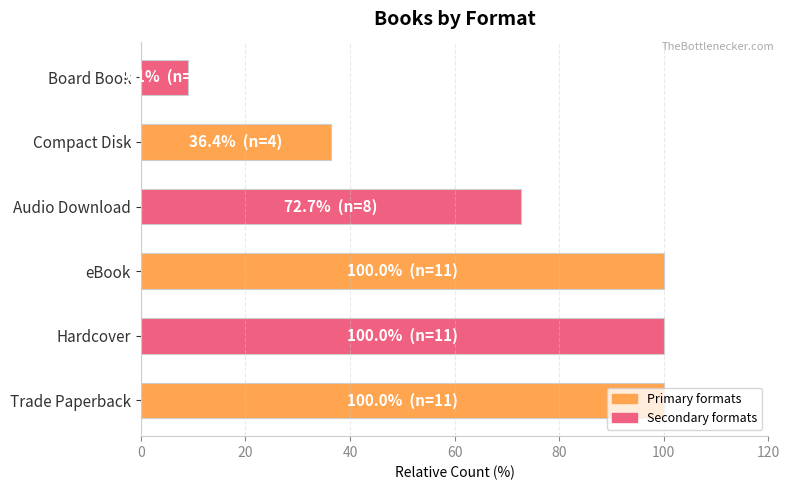

True or false: the data shows 7.6 at Compact Disk.

False